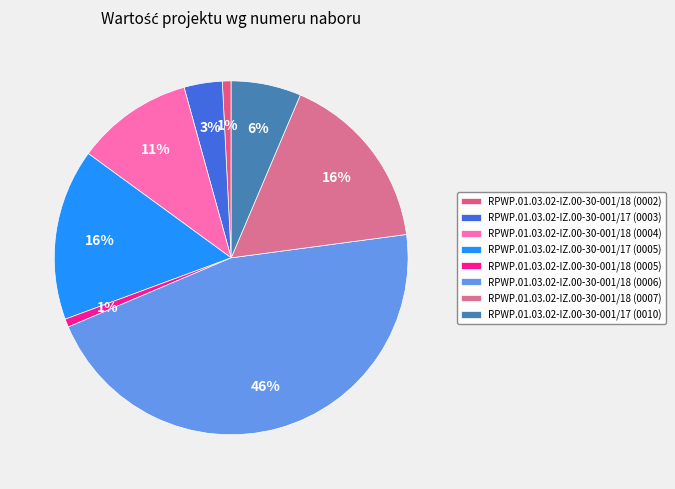

Does RPWP.01.03.02-IZ.00-30-001/17 (0010) represent more than half of the total?

No